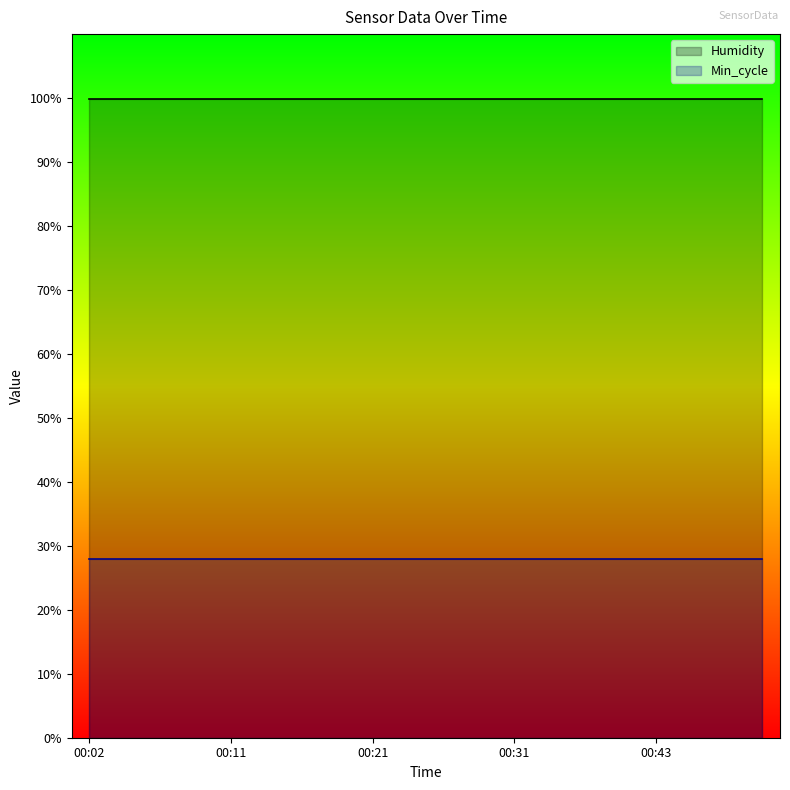

Rank the series at 00:09 from highest to lowest value.

Humidity, Min_cycle